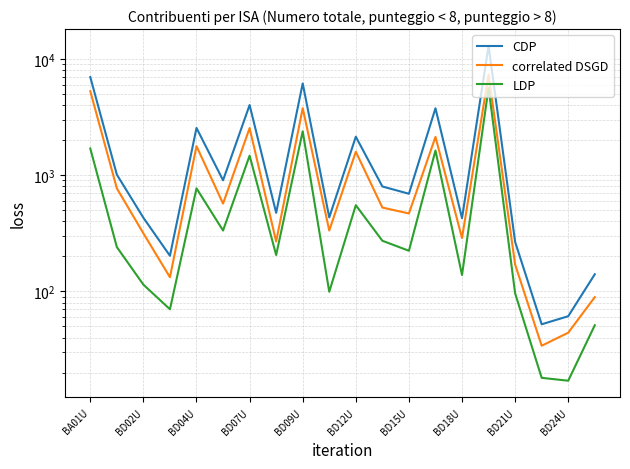

What is the difference between the highest and lowest values at 11?

525